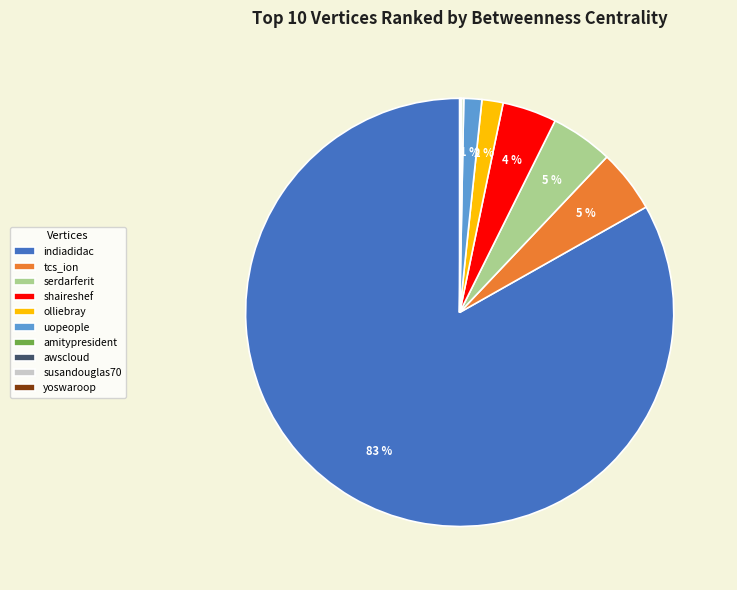

To the nearest percent, what portion does shaireshef represent?

4%